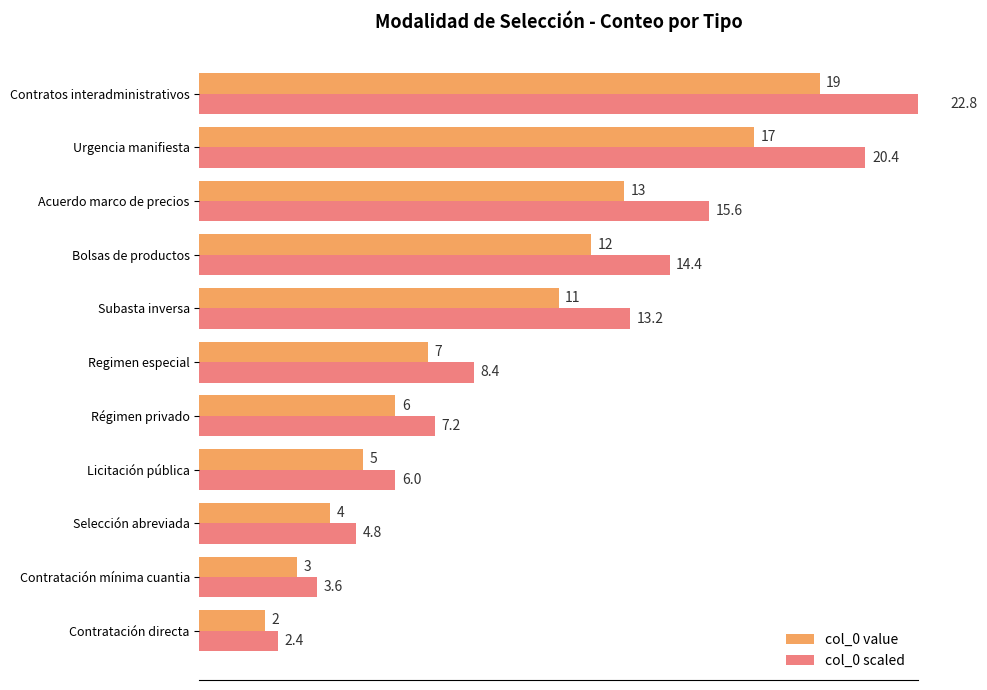

How many values in the col_0 scaled series exceed 8?

6